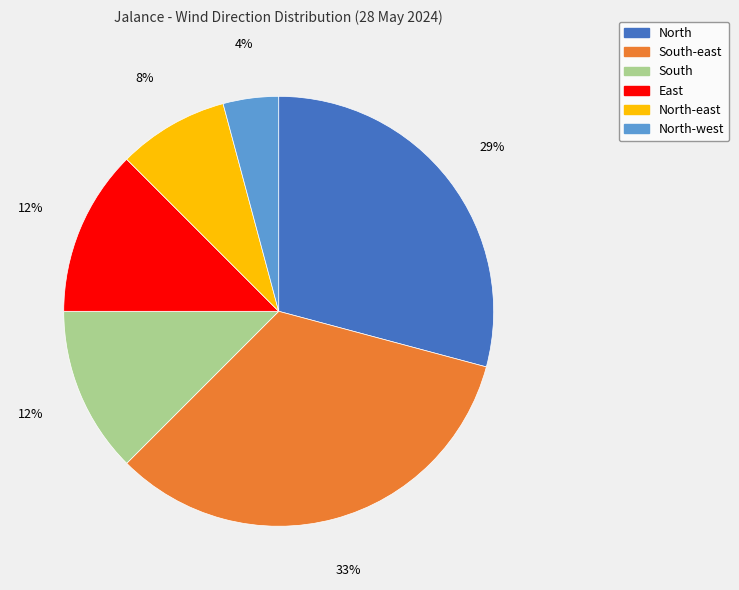

Is there a majority slice in this chart?

No